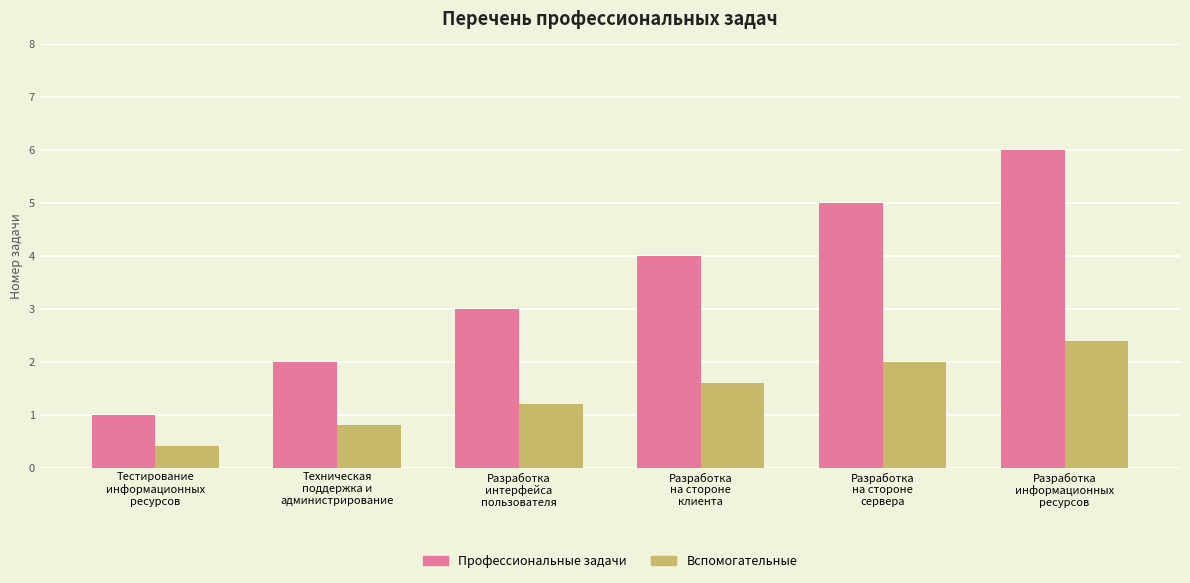

What value does the Вспомогательные series have at Техническая
поддержка и
администрирование?

0.8